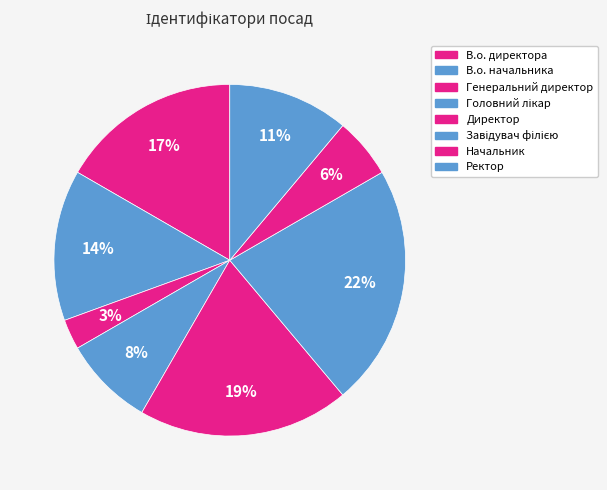

Does Директор account for over 50% of the chart?

No